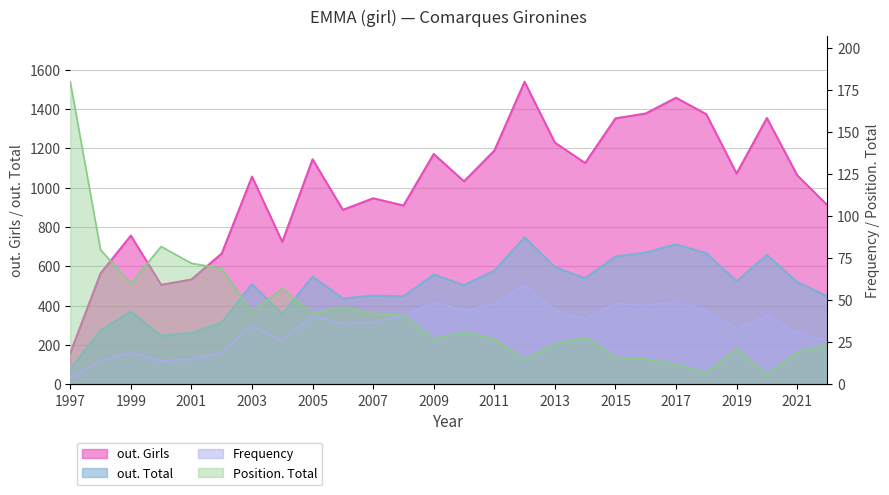

Which series has the largest range (max minus min)?

out. Girls